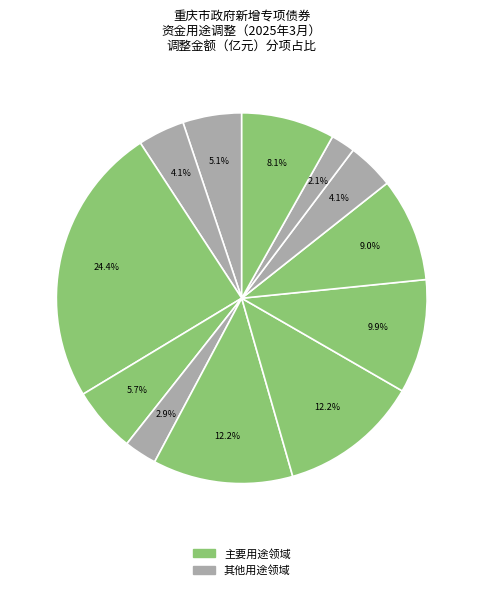

Count the number of slices in the pie.

12